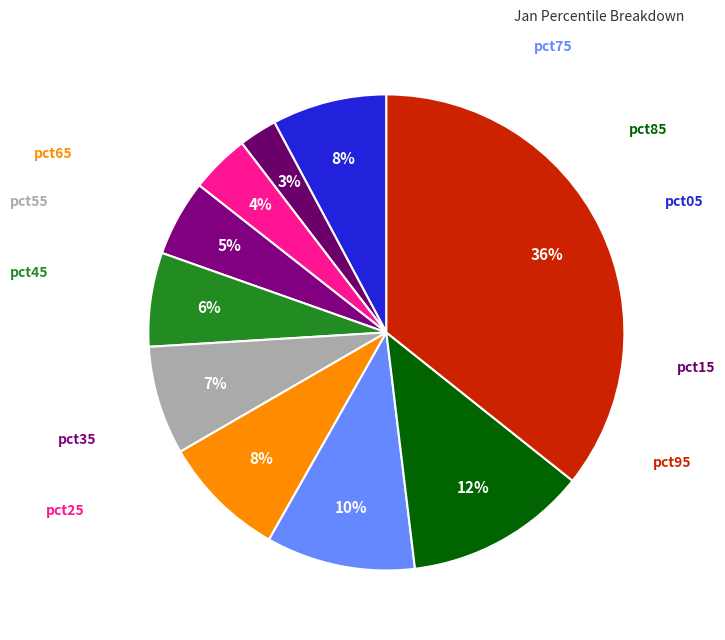

Which category has the biggest portion of the pie?

pct95